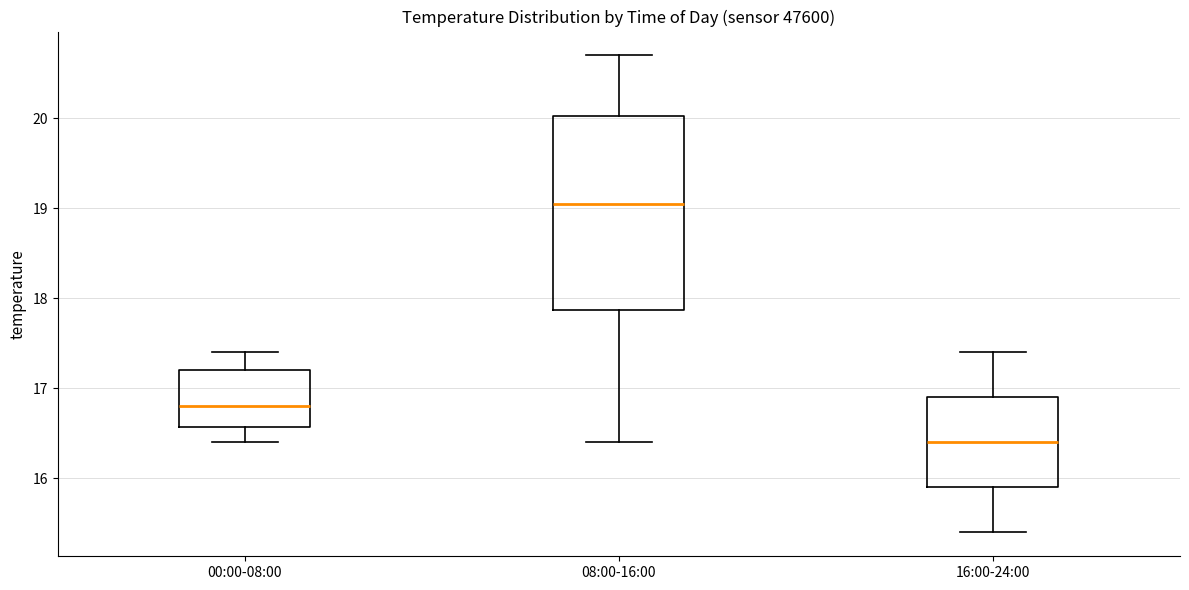

Reading left to right, read every box against the y-axis: the position of its median line, the range the box covers, and the ends of its whiskers. The values are not printed on the chart, so give them approximately, as read against the axis.

00:00-08:00: median 16.8, box 16.6 to 17.2, whiskers 16.4 to 17.4
08:00-16:00: median 19.1, box 17.9 to 20.0, whiskers 16.4 to 20.7
16:00-24:00: median 16.4, box 15.9 to 16.9, whiskers 15.4 to 17.4